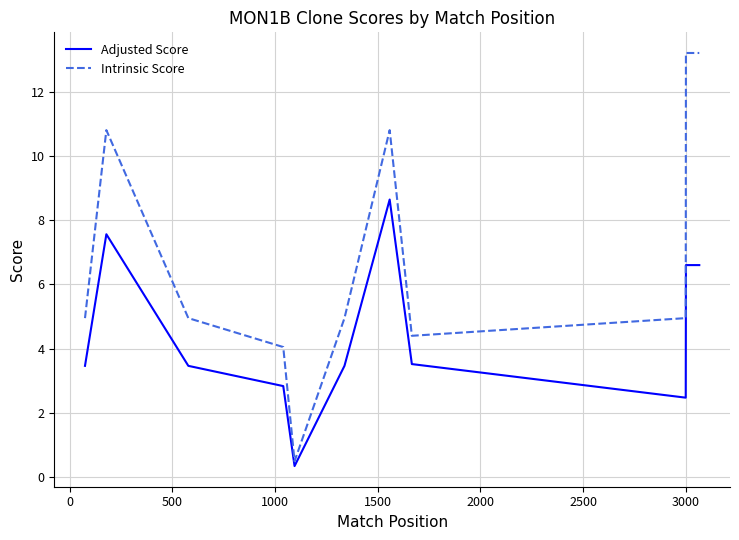

What is the greatest value displayed?

13.2